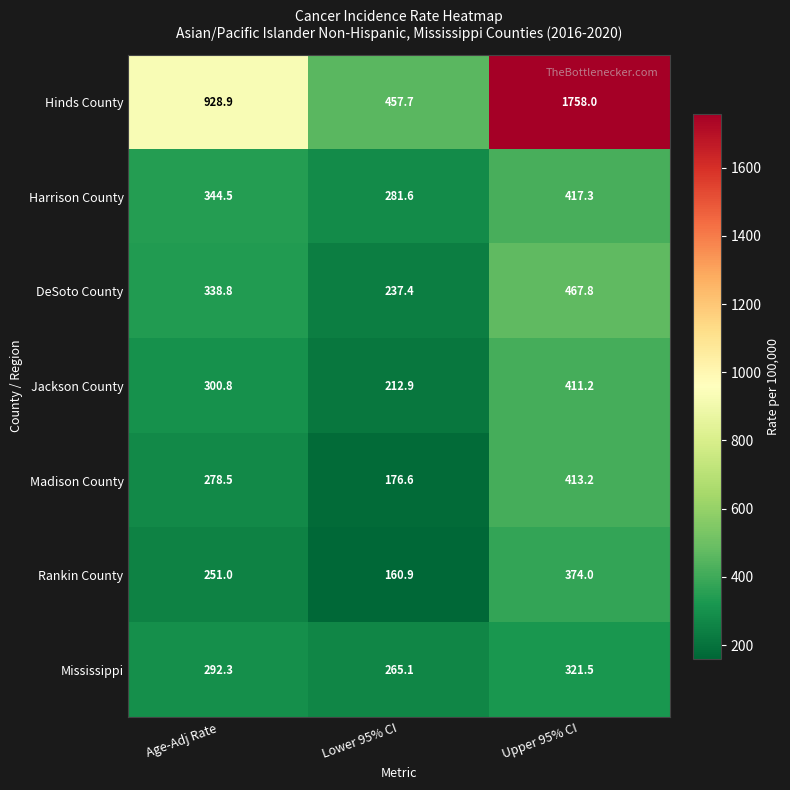

Rank the series at Age-Adj Rate from lowest to highest value.

Rankin County, Madison County, Mississippi, Jackson County, DeSoto County, Harrison County, Hinds County